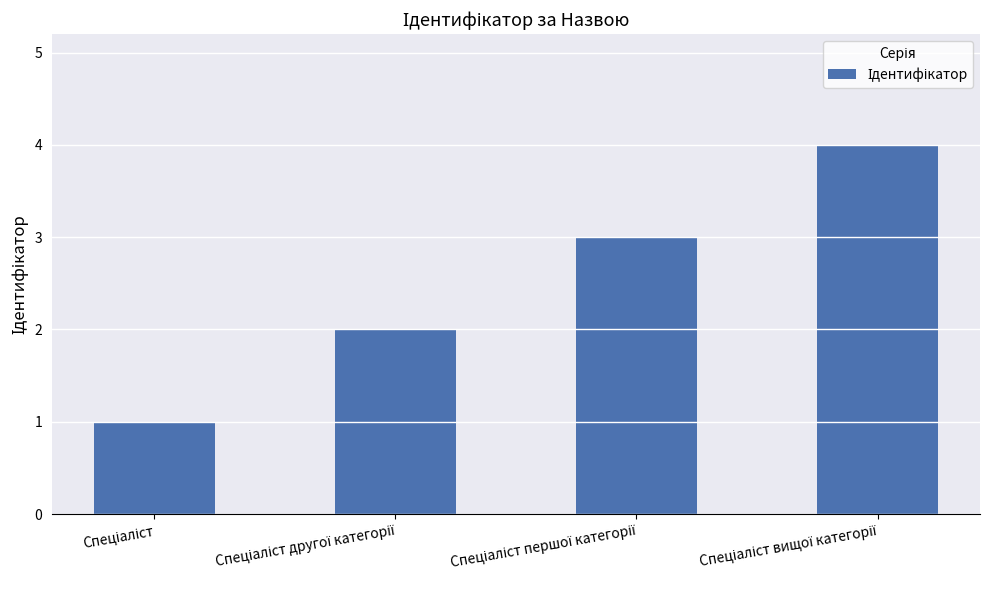

What is the difference between the maximum and minimum values?

3